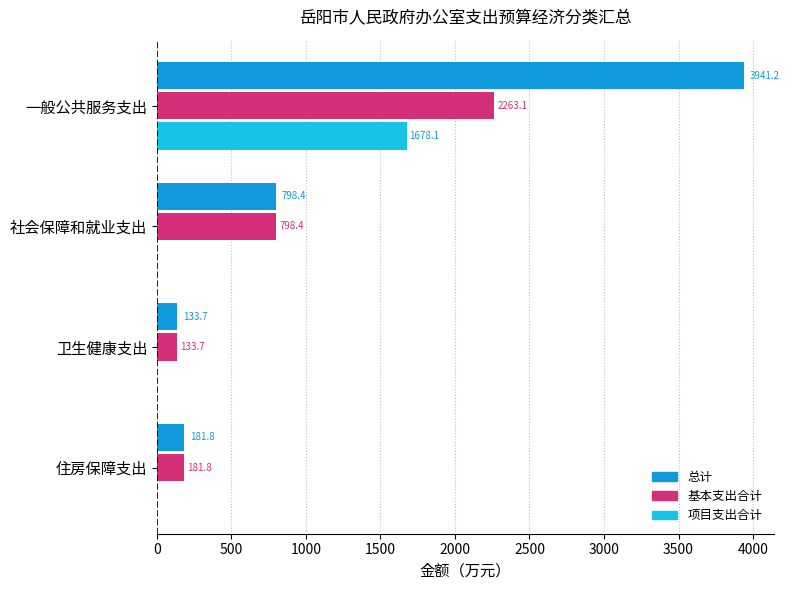

Is the value of 项目支出合计 at 卫生健康支出 greater than the value of 总计 at 卫生健康支出?

No